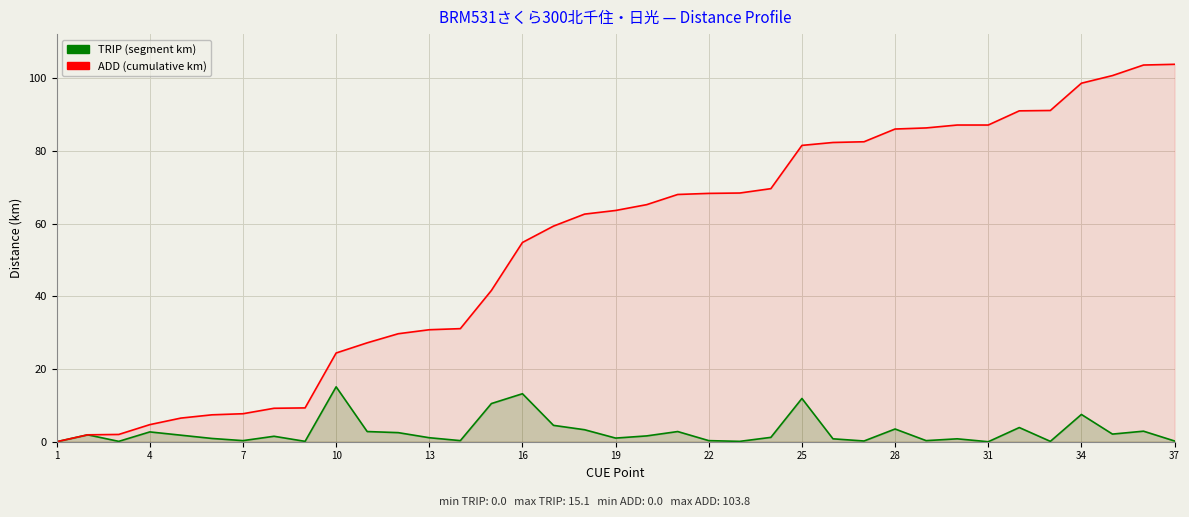

Rank the series by their maximum value, from highest to lowest.

ADD (cumulative km), TRIP (segment km)